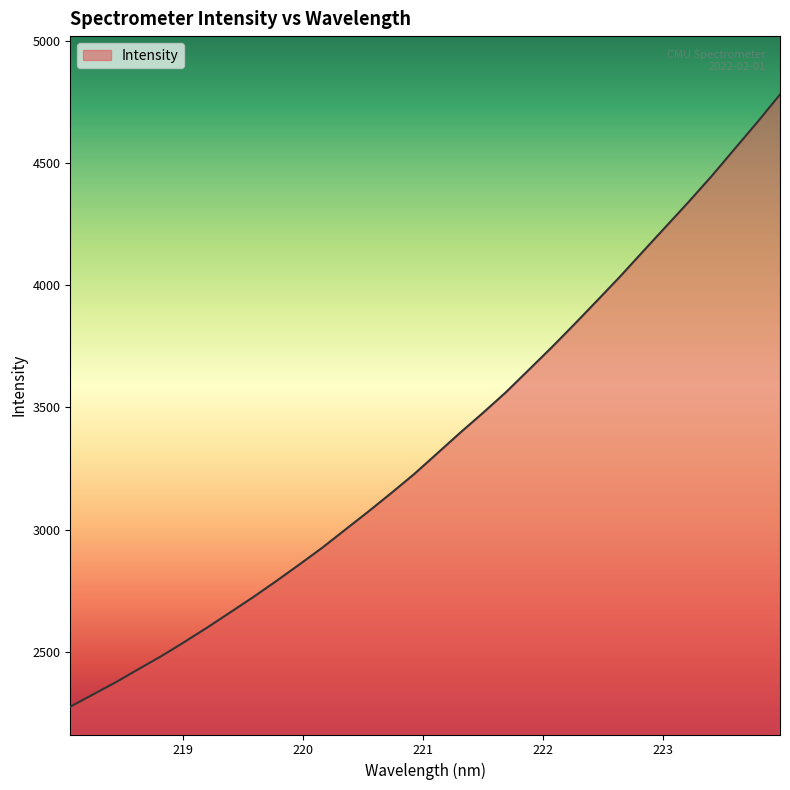

What is the minimum value shown in the chart?

2275.6